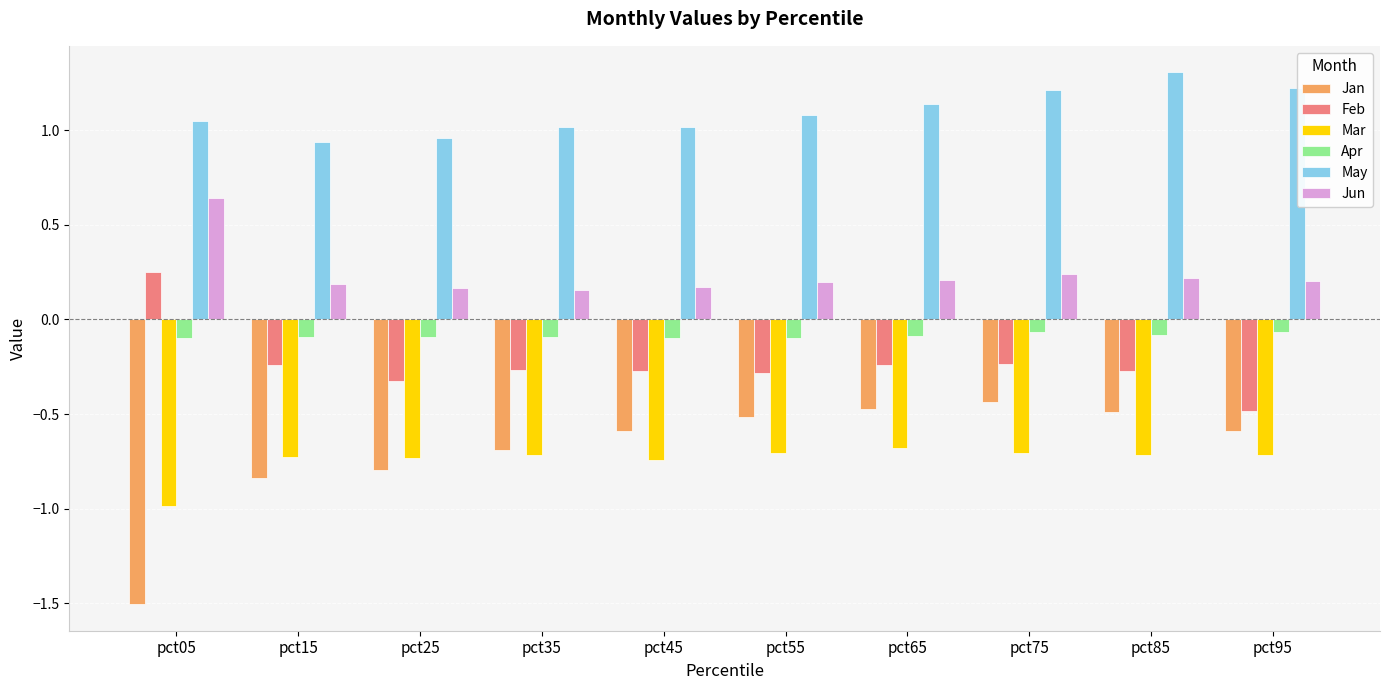

Count the Jun values in the range 0 to 1.

10